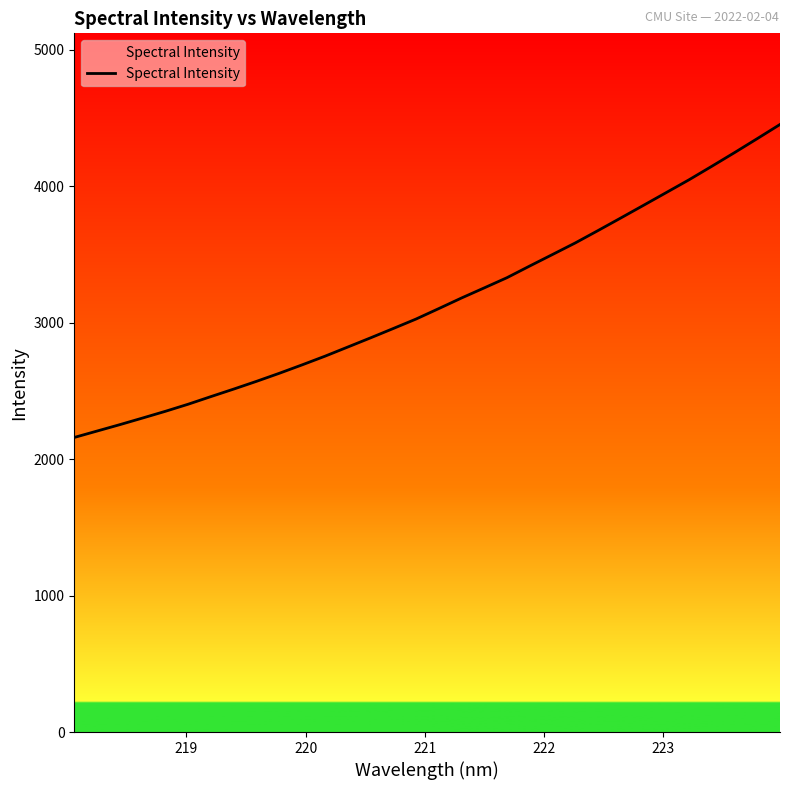

What is the minimum value shown in the chart?

2159.5